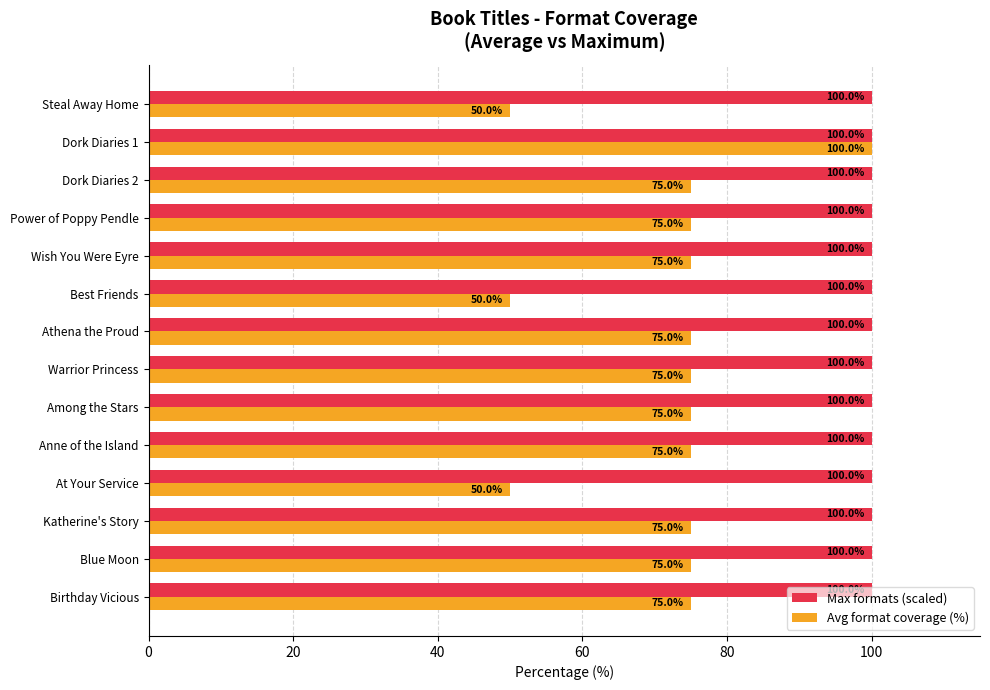

The Max formats (scaled) series shows 47 at Best Friends. True or false?

False